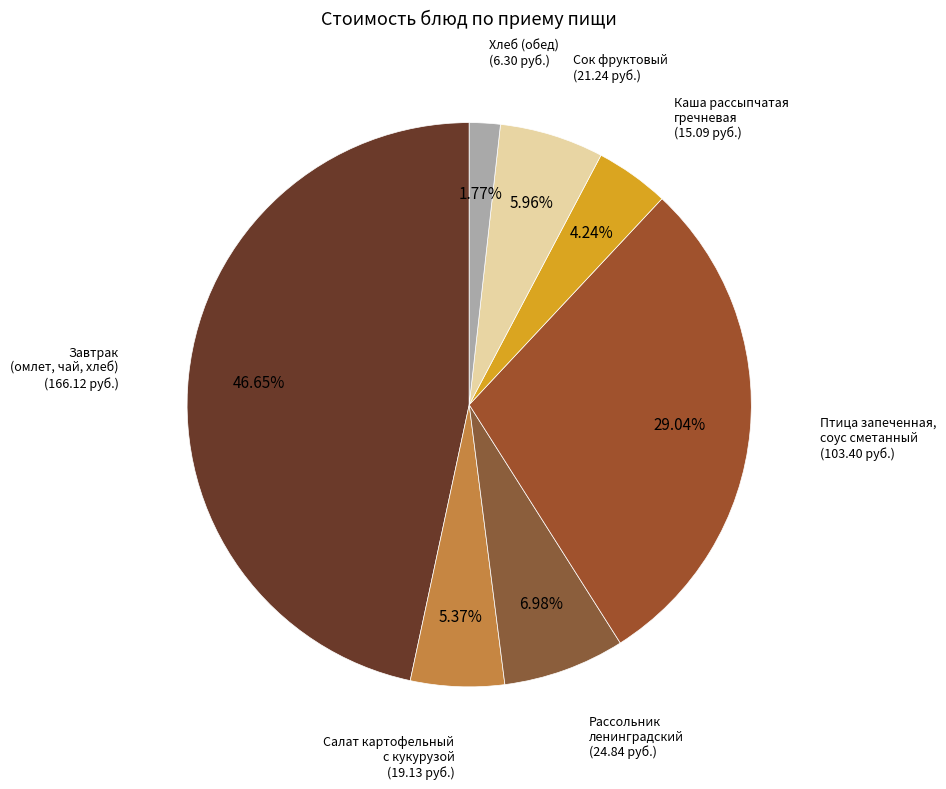

To the nearest percent, what is the difference between the largest and smallest slice percentages?

45%